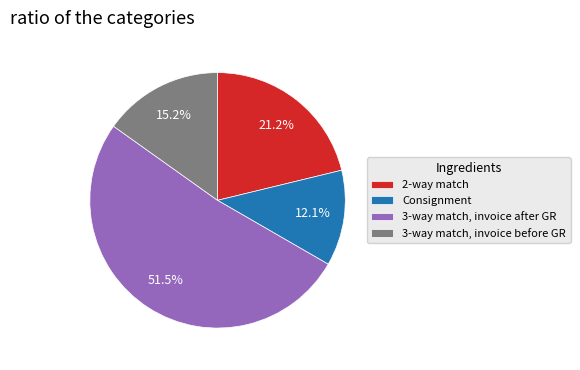

Does any single category account for the majority?

Yes